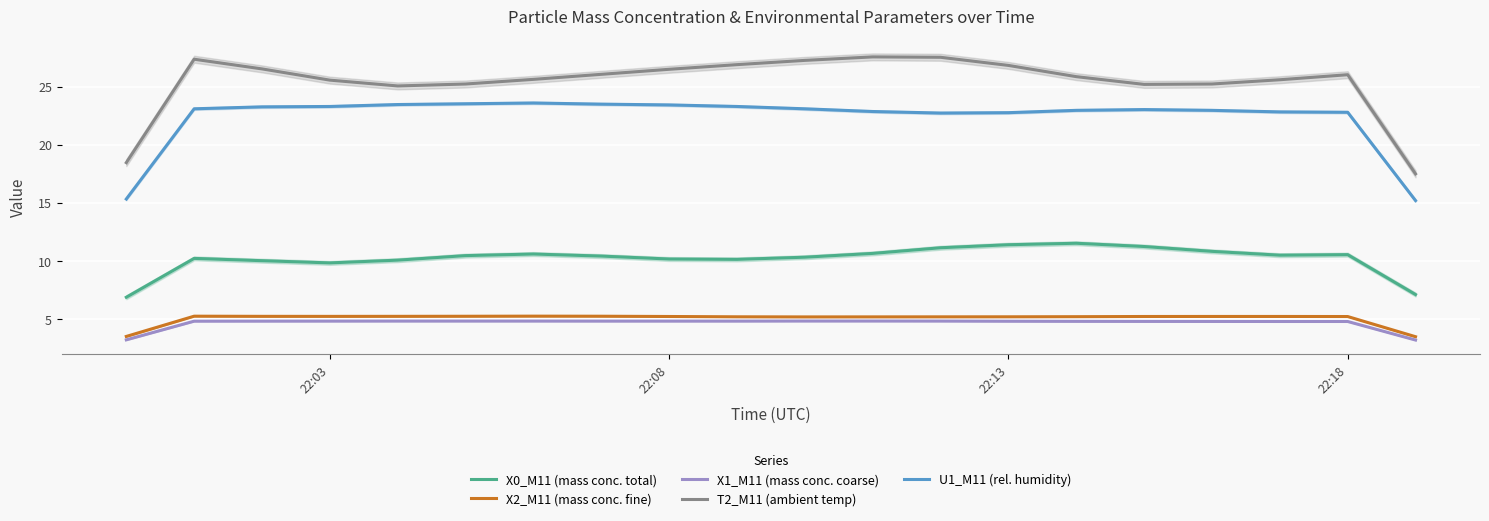

What is the minimum value for U1_M11 (rel. humidity)?

15.2